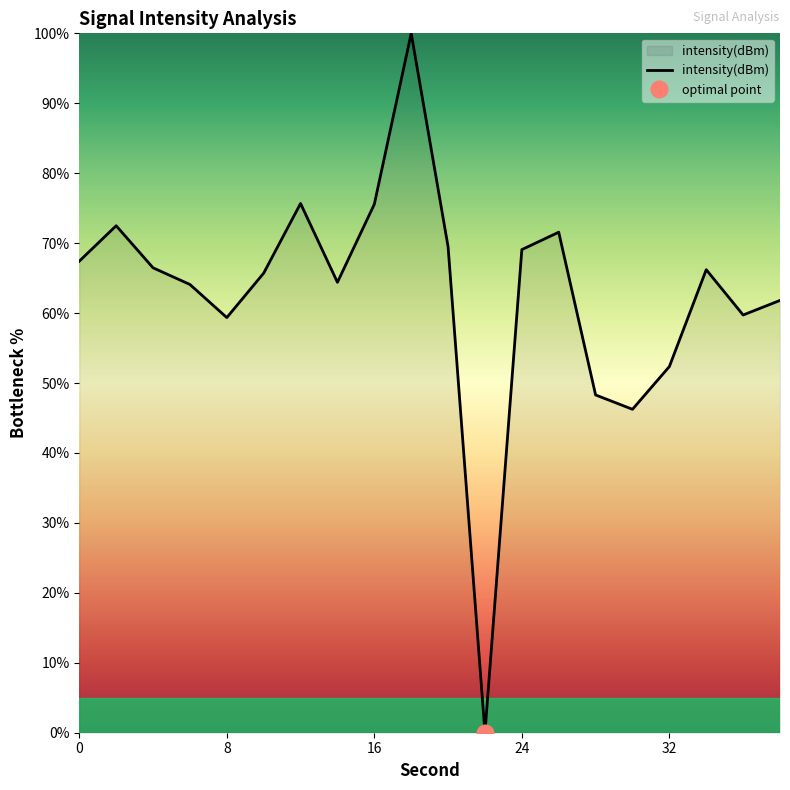

Rank the categories by value from lowest to highest.

22, 30, 28, 32, 8, 36, 38, 6, 14, 10, 34, 4, 0, 24, 20, 26, 2, 16, 12, 18